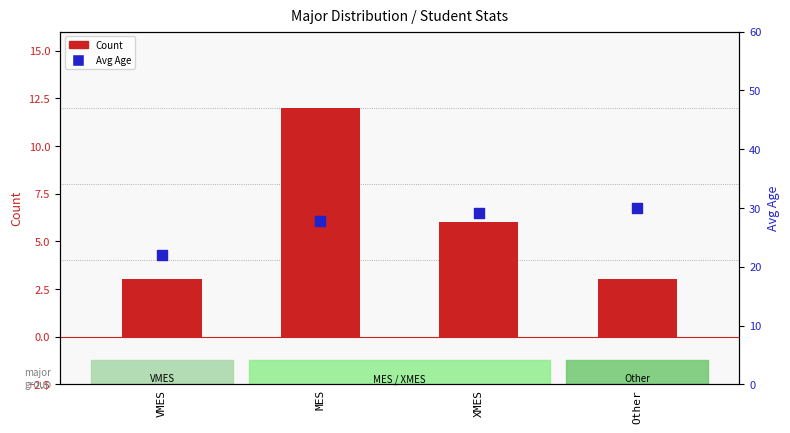

Which series has the largest total across all categories?

Avg Age